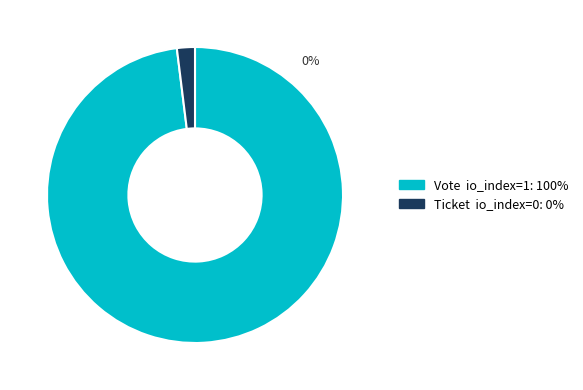

To the nearest percent, what is the average slice percentage?

50%